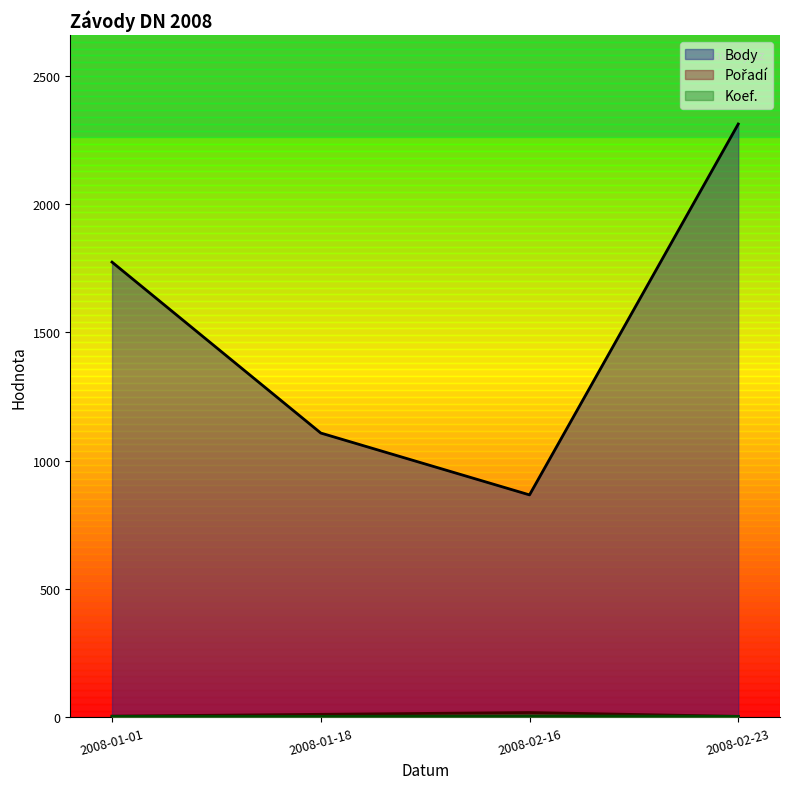

How many data points in Body are above 1774?

1